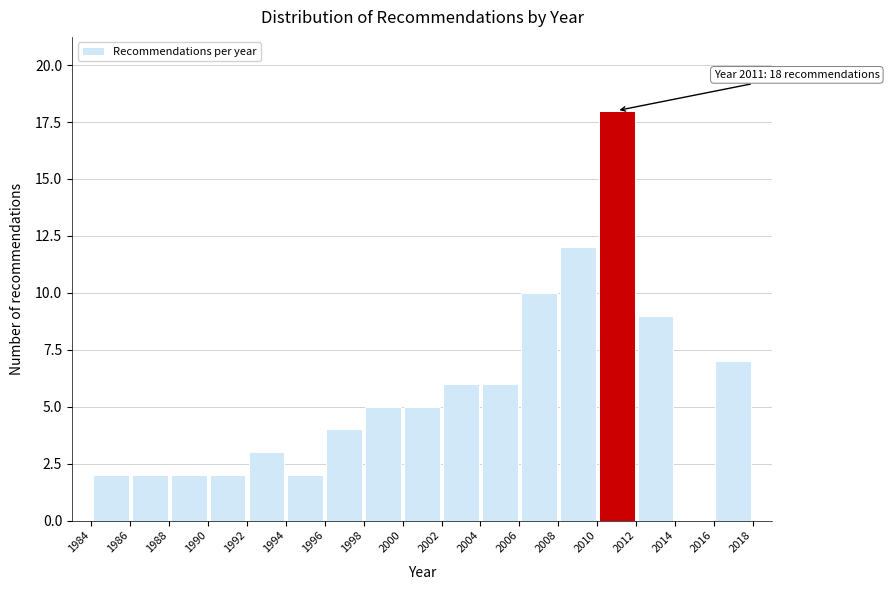

Over which range of the x-axis is the bar tallest?

2010 to 2012